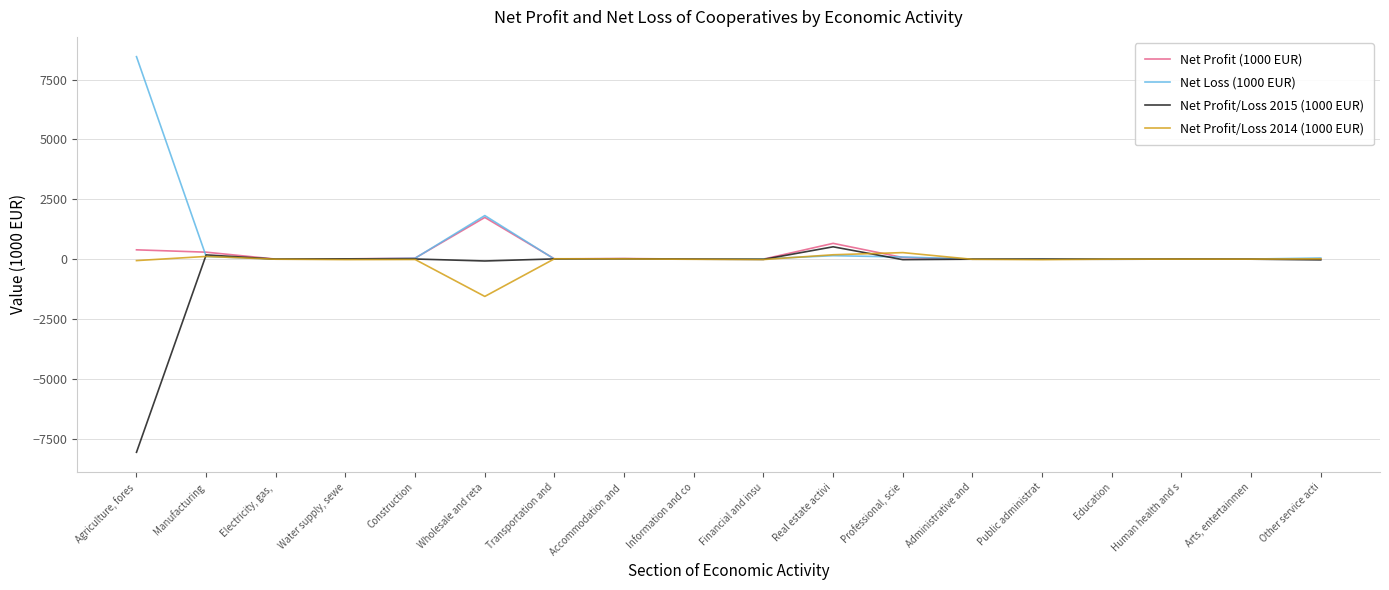

Is it true that Net Profit (1000 EUR) equals 788.1 at Education?

False